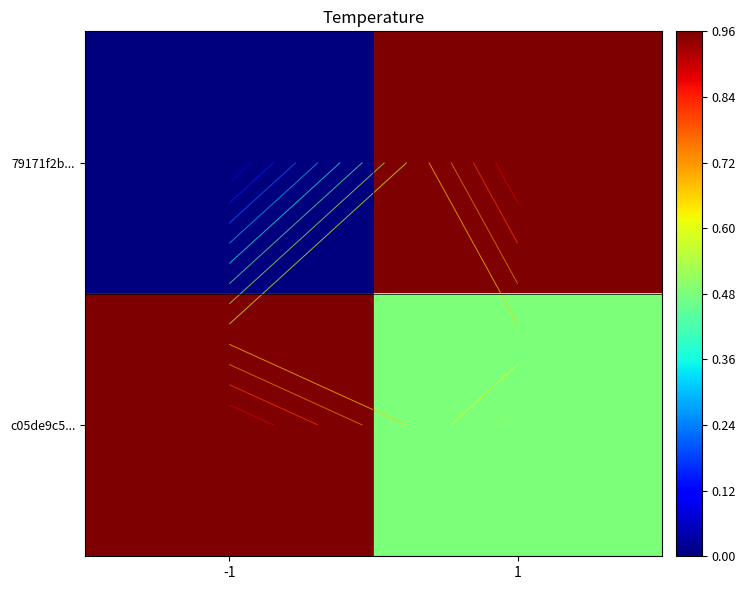

Which series changed the most between -1 and 1?

79171f2b...